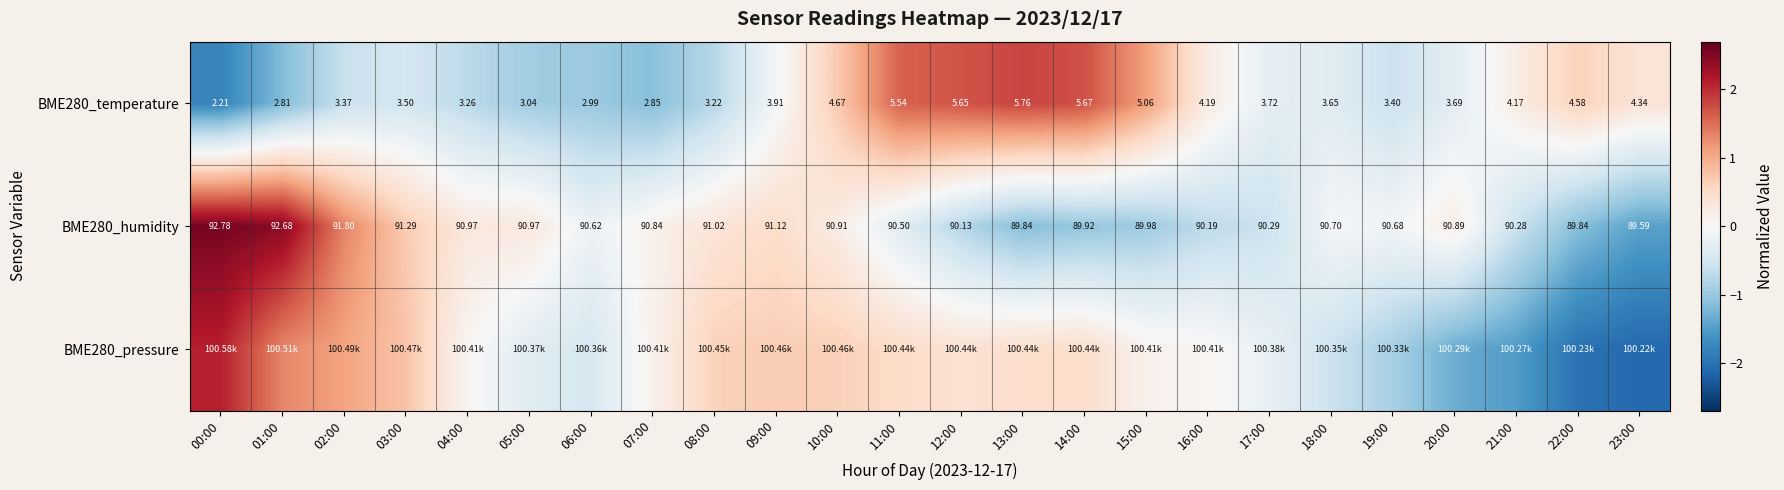

Rank the series by their average value, from lowest to highest.

BME280_temperature, BME280_humidity, BME280_pressure